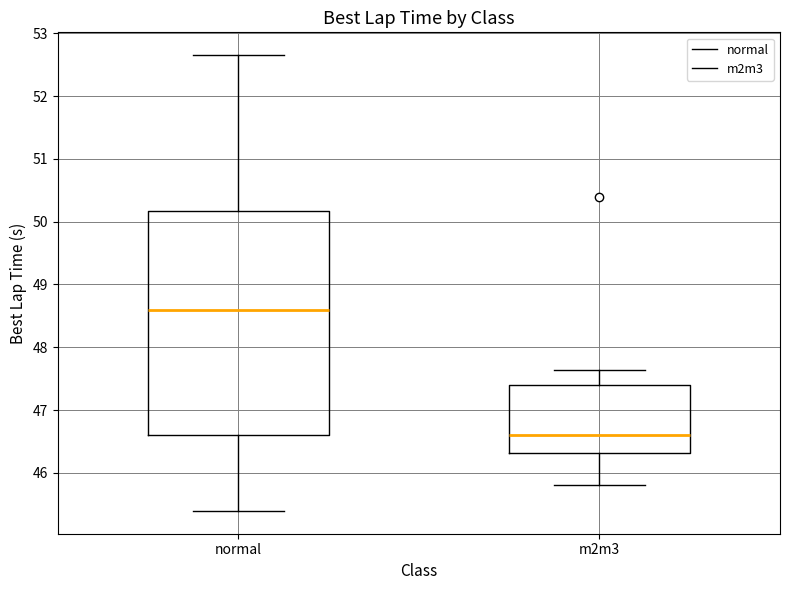

Reading left to right, transcribe this box plot: for each box, give where its median line is, the range the box spans, and where its two whiskers end, as read against the y-axis. The values are not printed on the chart, so give them approximately, as read against the axis.

normal: median 48.6, box 46.6 to 50.2, whiskers 45.4 to 52.7
m2m3: median 46.6, box 46.3 to 47.4, whiskers 45.8 to 47.6